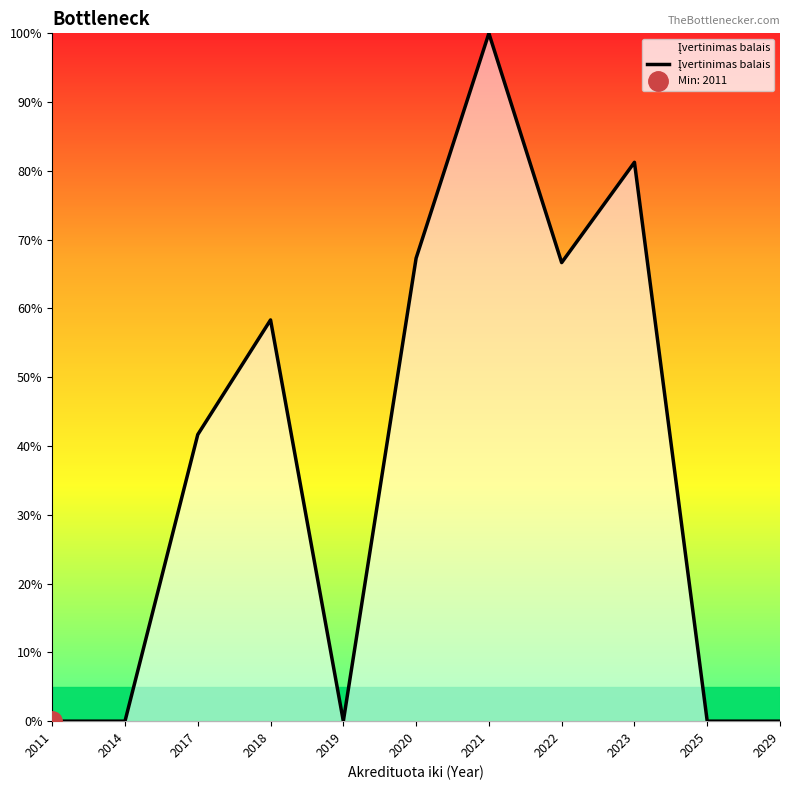

The value at 2011 is -47.5. True or false?

False